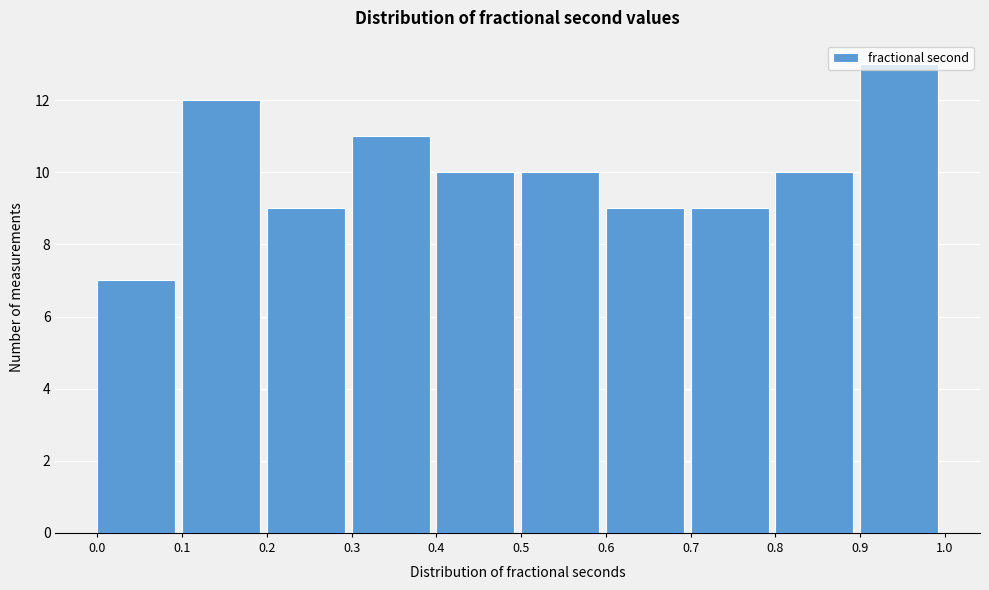

Which range on the x-axis has the tallest bar?

0.9 to 1.0